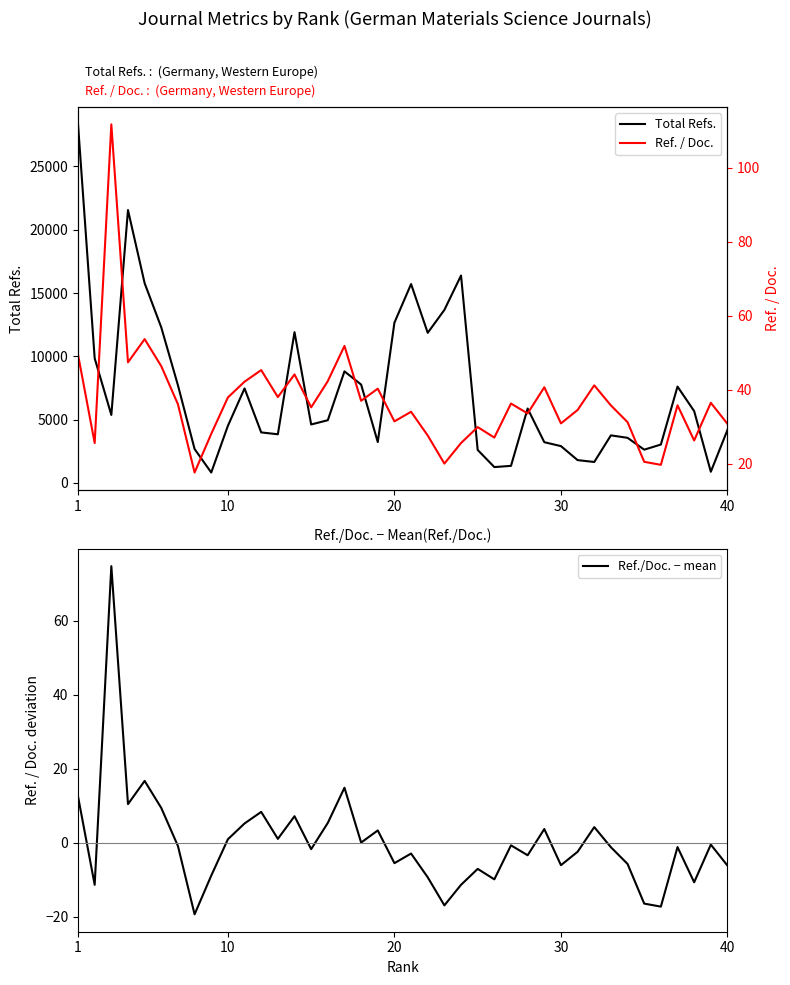

What is the highest value of the Total Refs. series?

28327